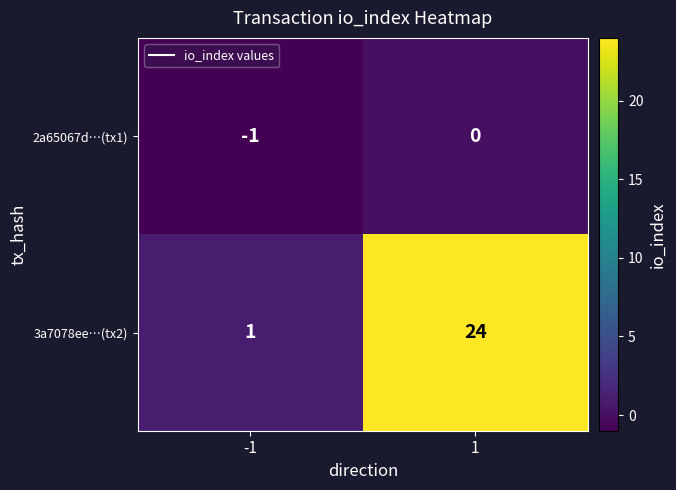

What is the sum of the 3a7078ee…(tx2) values at -1 and 1?

25